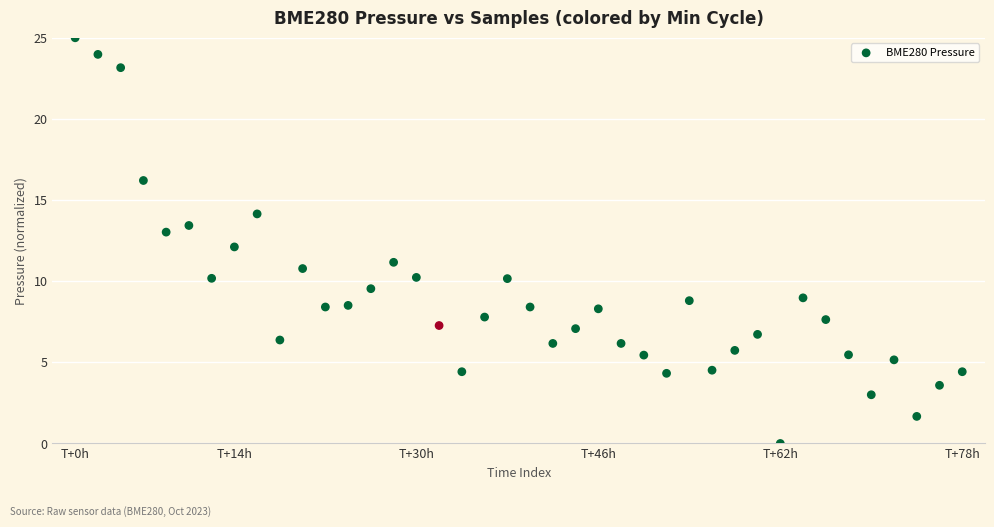

What is the range of Y values (max minus min)?

25.0